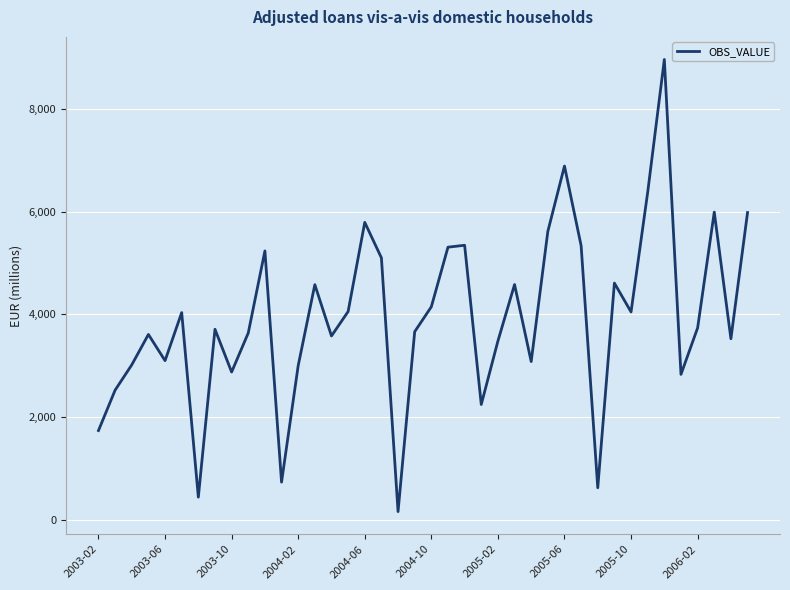

What is the difference between the maximum and minimum values?

8801.7